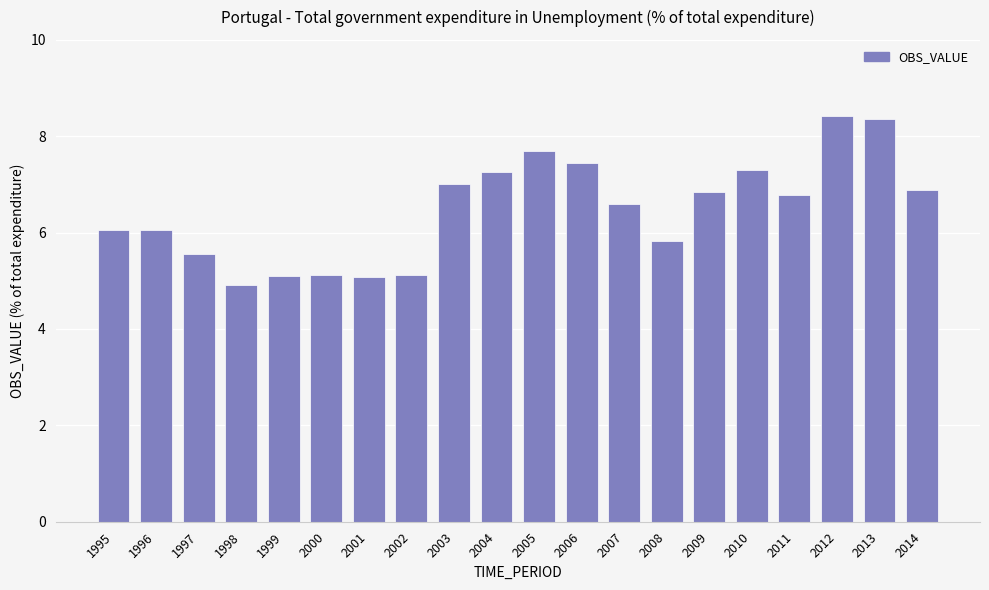

True or false: the data shows 3.4 at 2012.

False